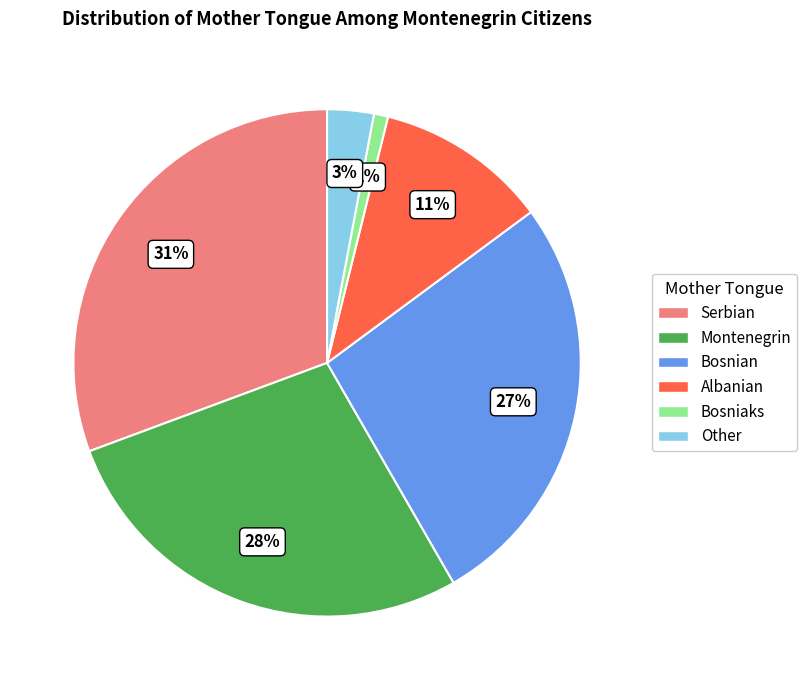

The Serbian slice represents 31% of the pie. True or false?

True